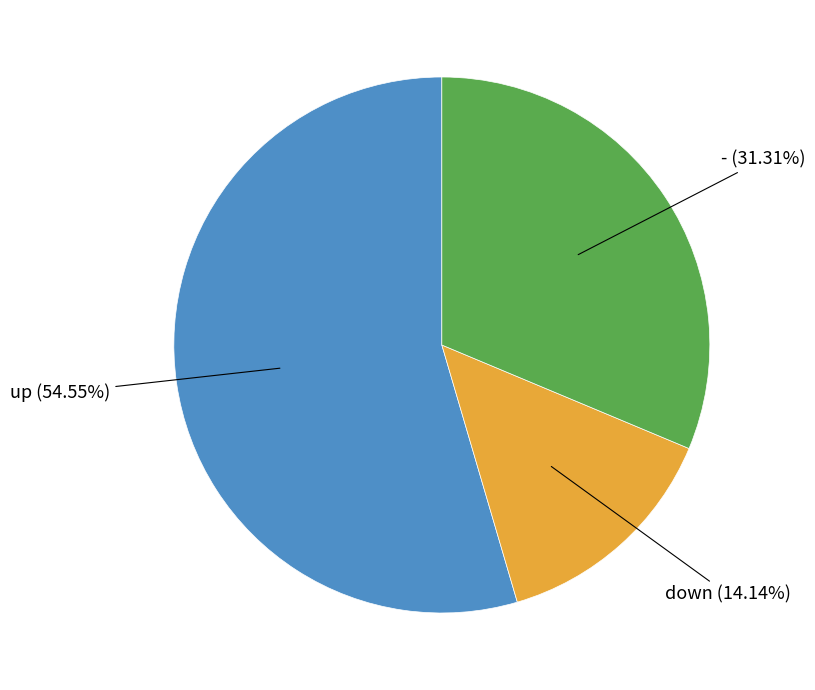

Does any single category account for the majority?

Yes